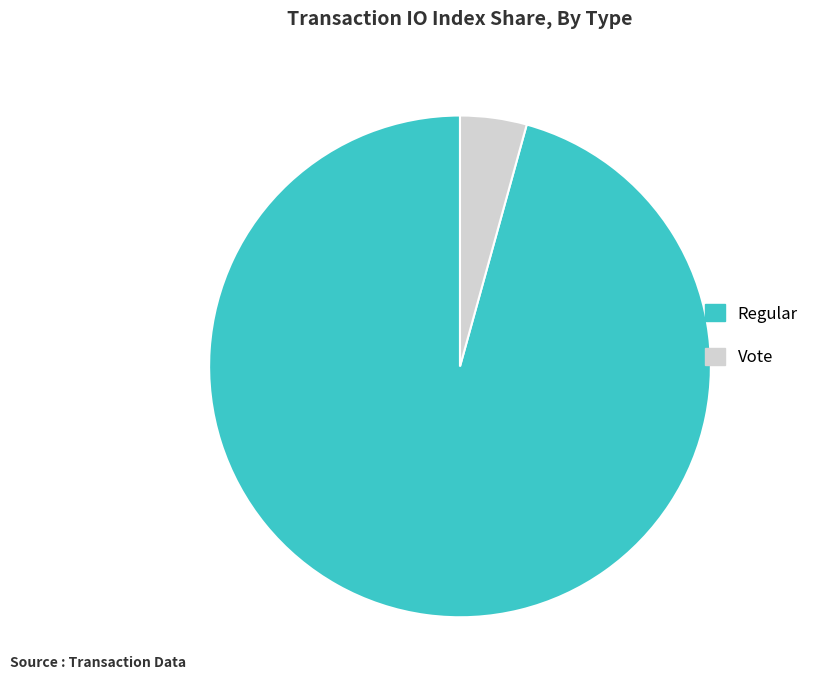

Which category accounts for the majority?

Regular